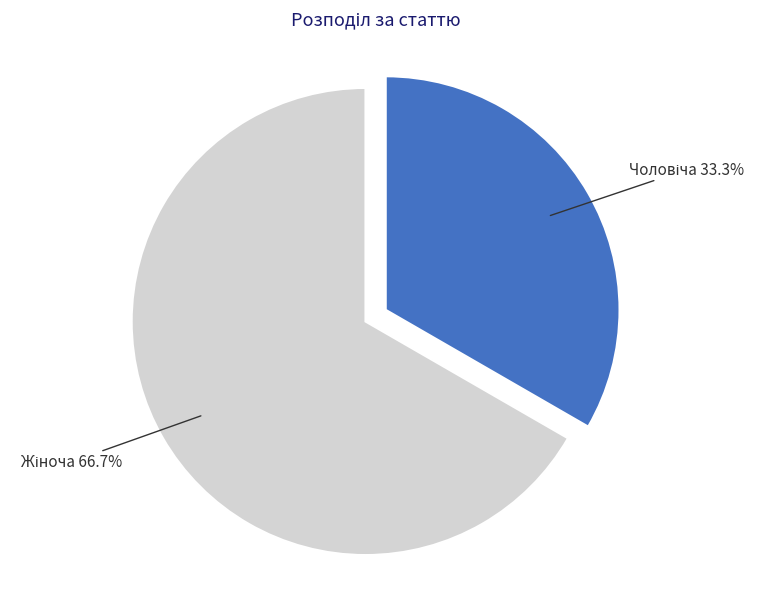

Does any single category account for the majority?

Yes